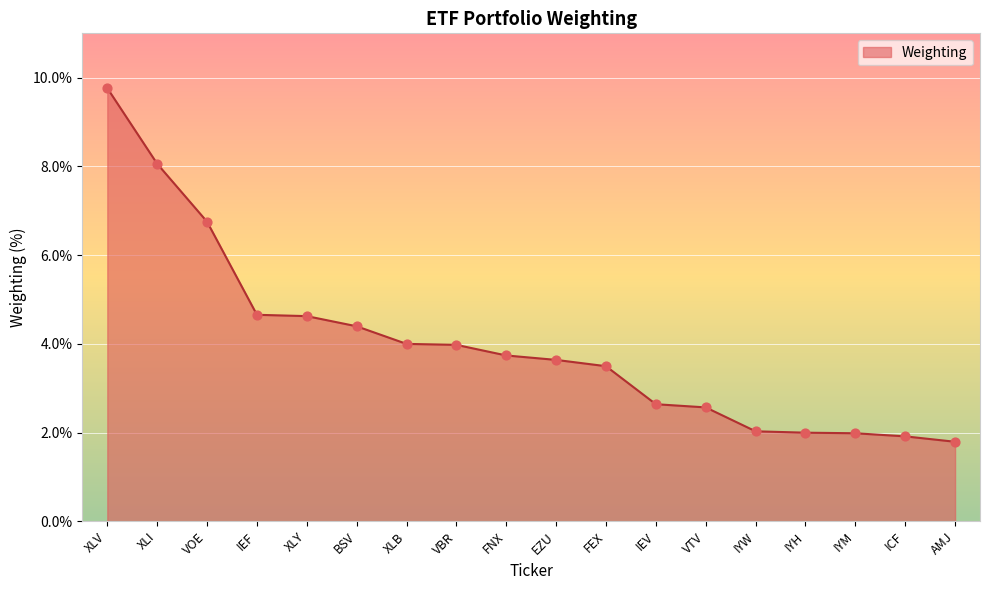

What is the change in value from BSV to ICF?

-2.5